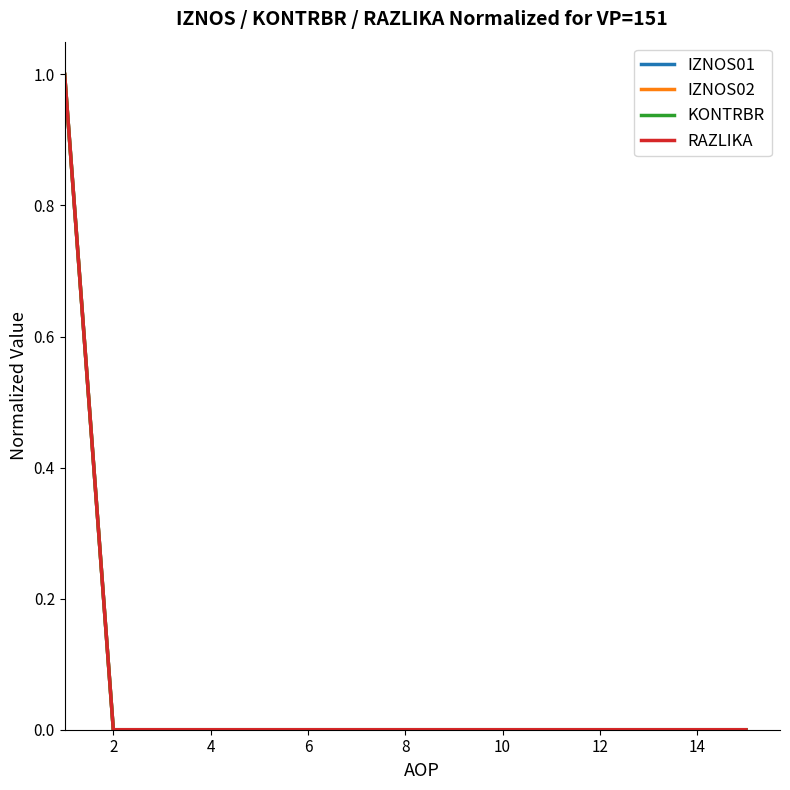

Does the chart display data point markers on the line(s)?

No